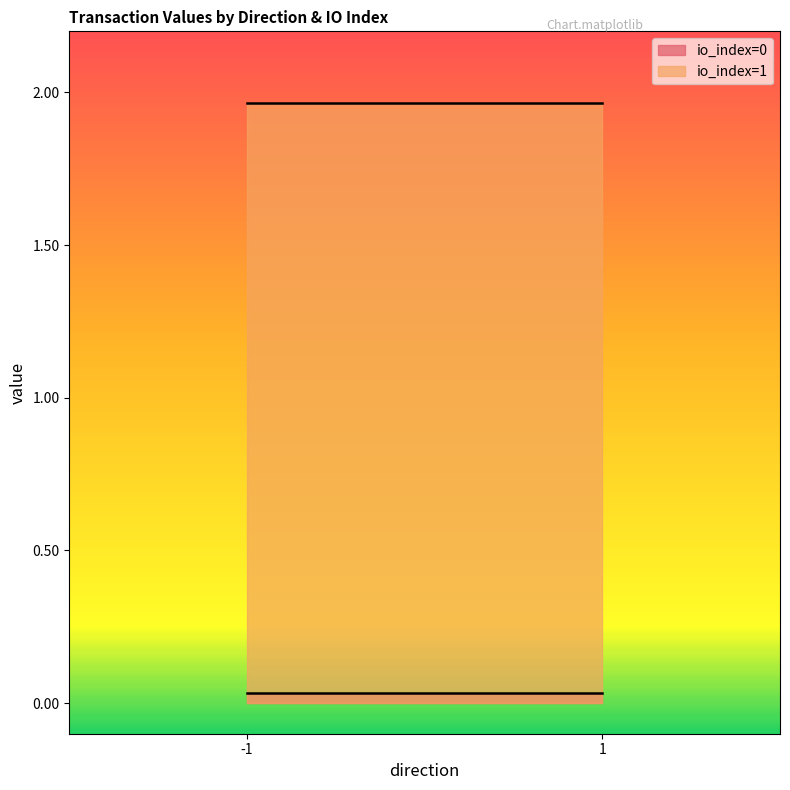

What is the difference between the maximum and minimum values in the value series?

1.9